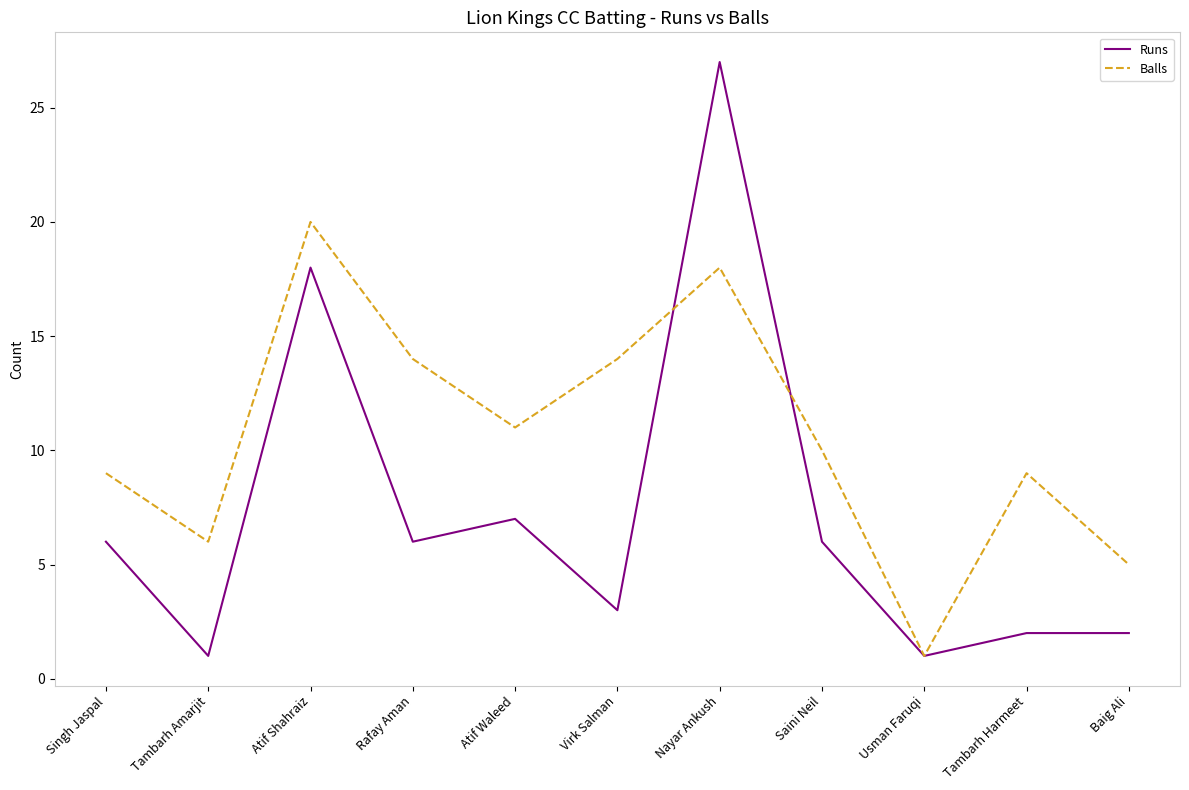

Which category has the highest value in the Balls series?

Atif Shahraiz